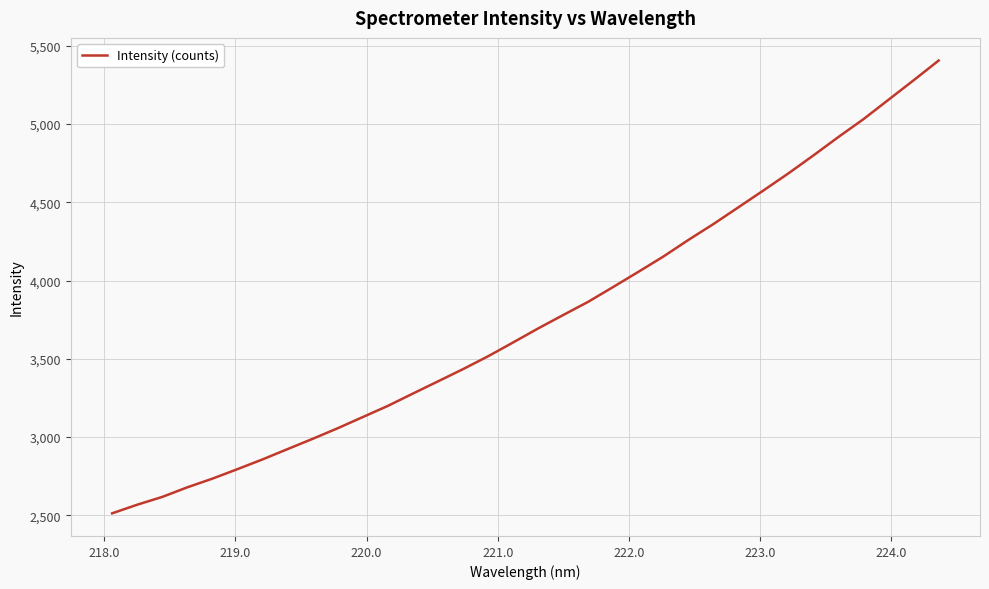

Count the number of categories in the chart.

34